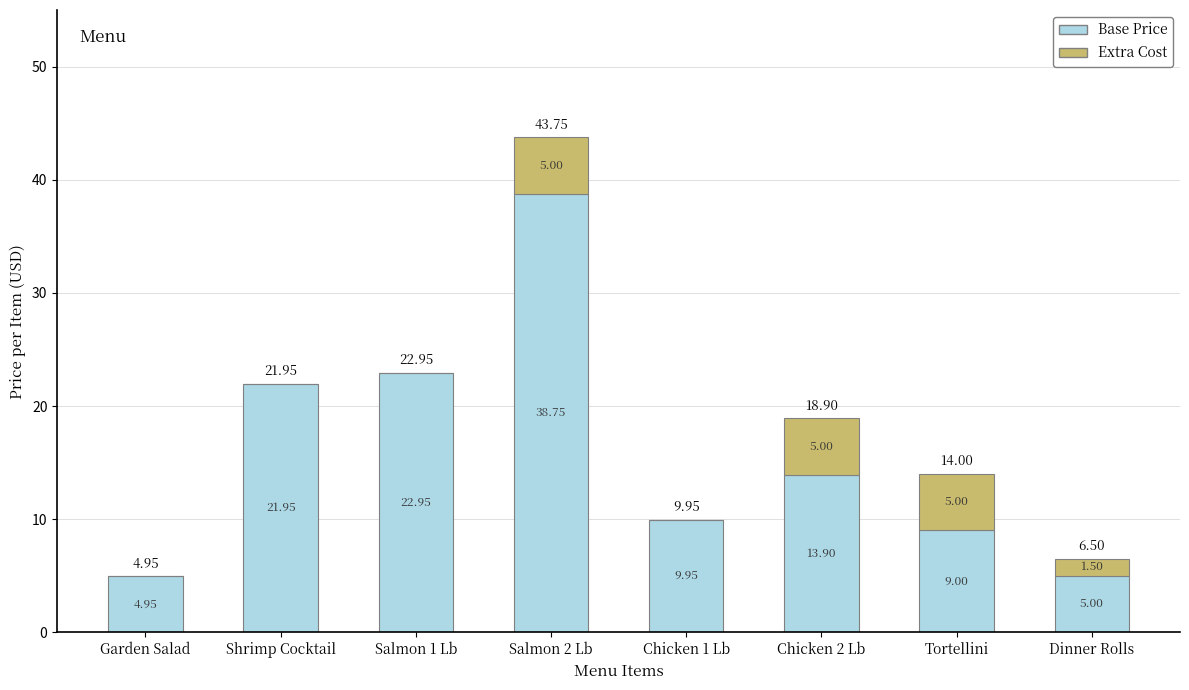

At which category is the sum across all series the highest?

Salmon 2 Lb